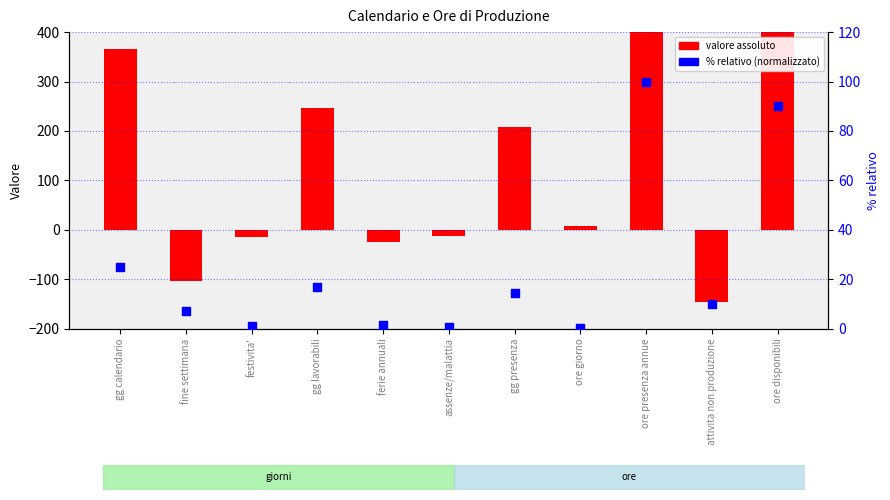

Which series reaches the maximum Y coordinate?

valore